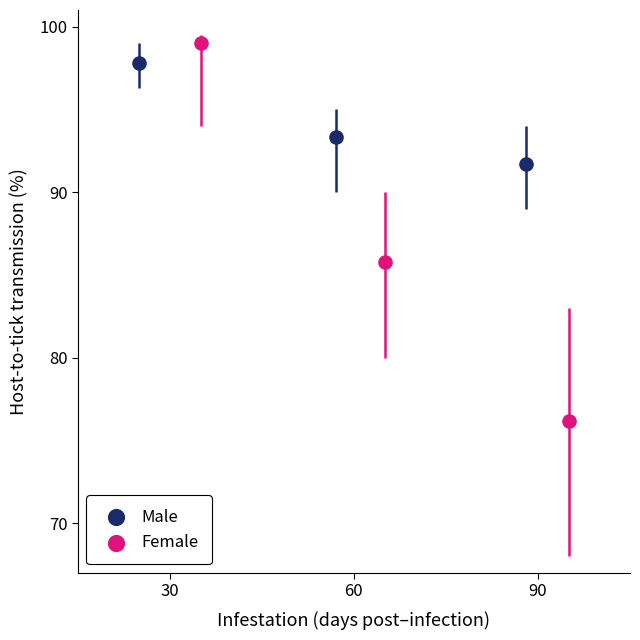

Which series reaches the minimum Y coordinate?

Female